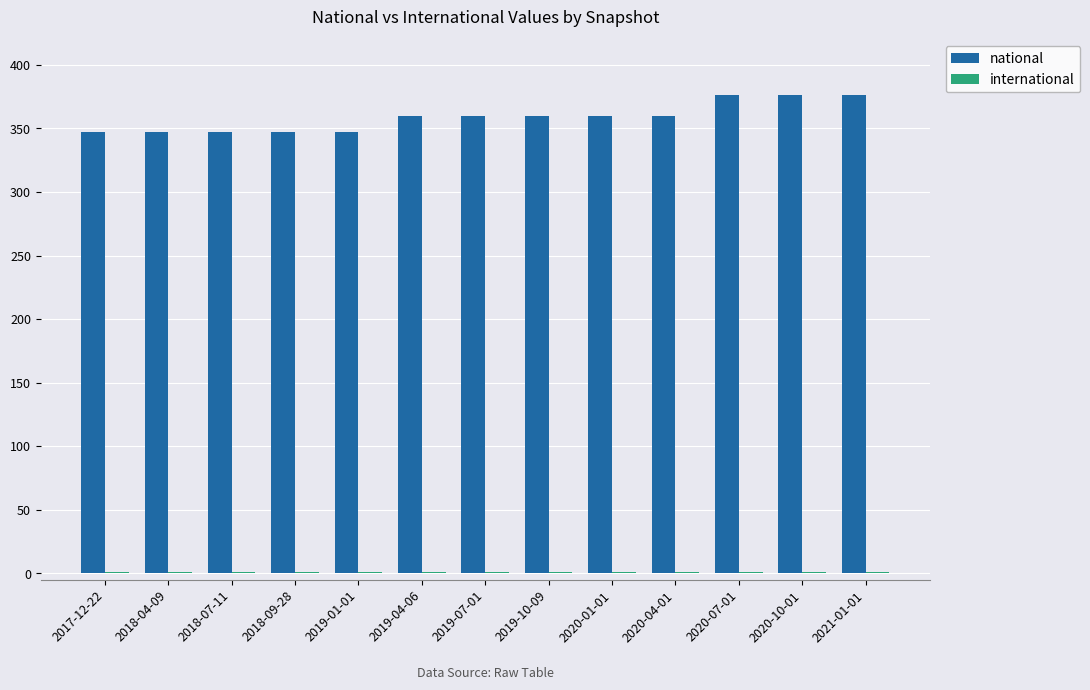

Which series has the largest range (max minus min)?

national